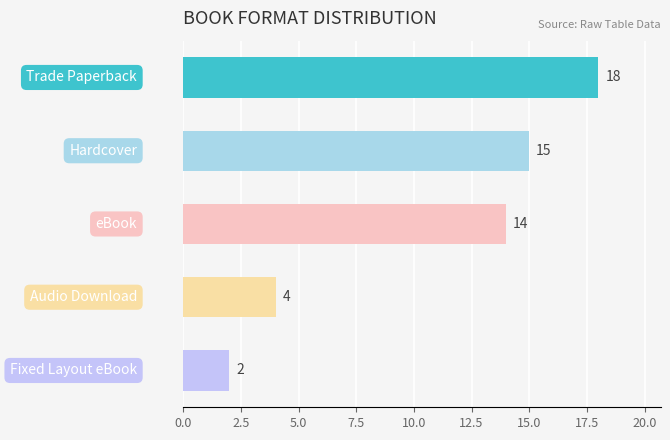

What is the difference between the maximum and minimum values?

16